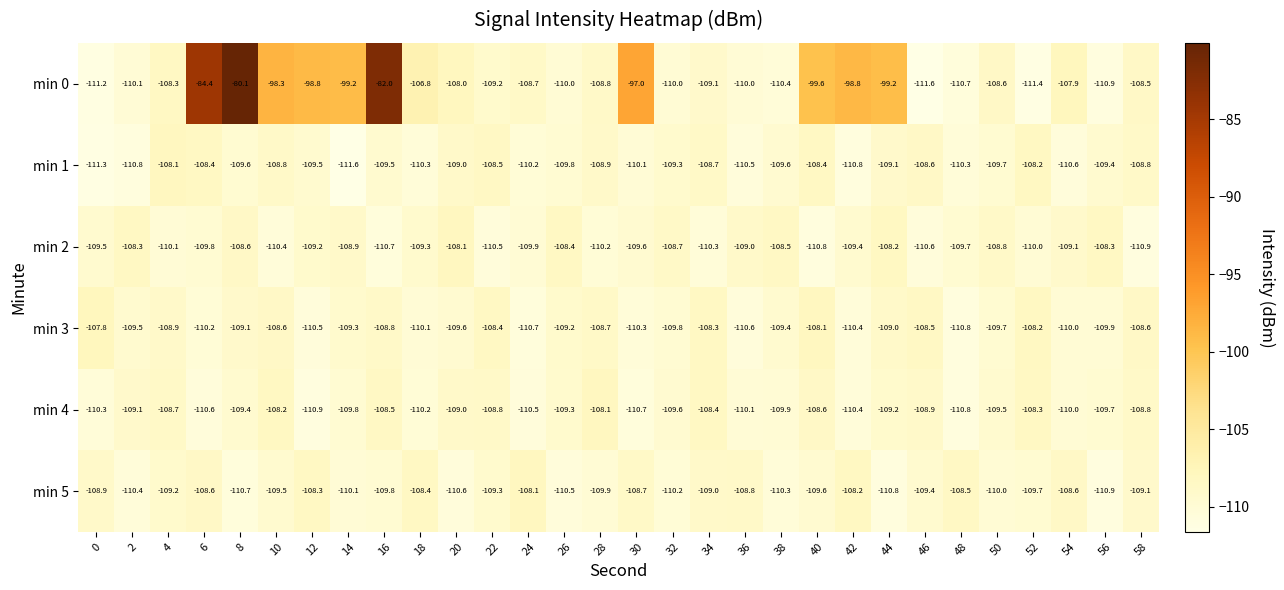

Which series has the largest total across all categories?

min 0